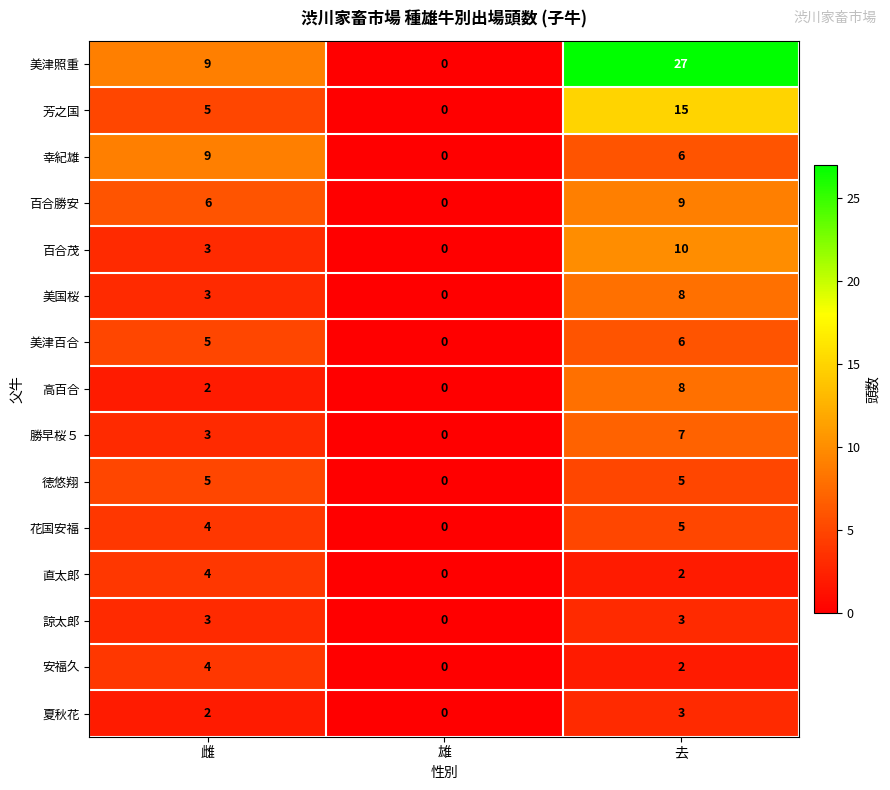

What value does the 高百合 series have at 去?

8